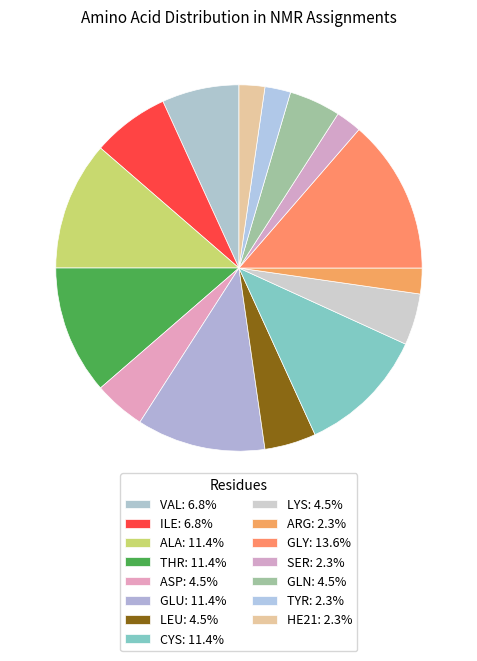

Is the sum of SER and VAL greater than half?

No